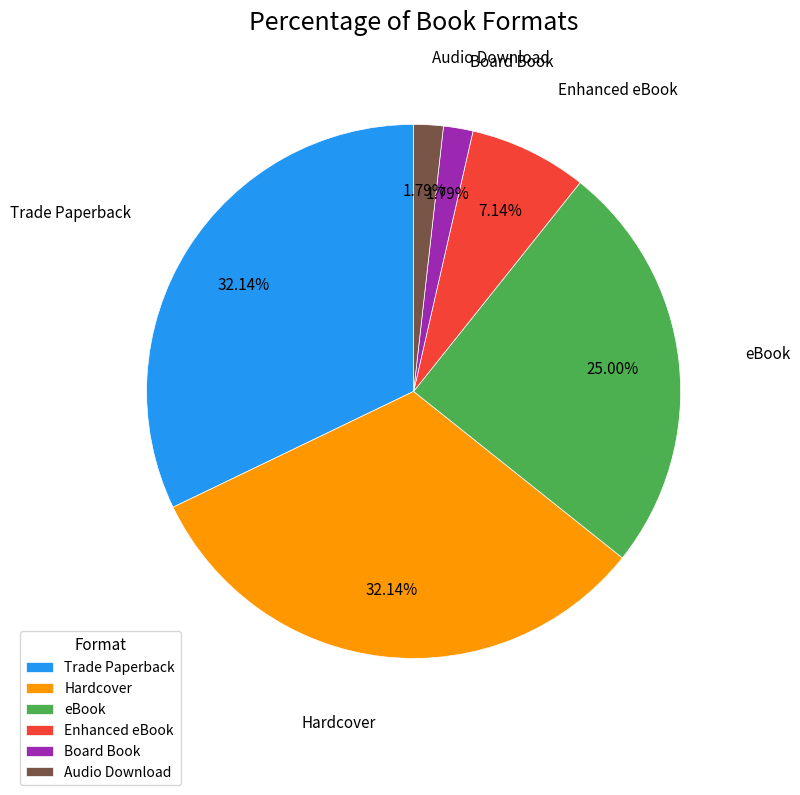

Is the sum of eBook and Audio Download greater than half?

No